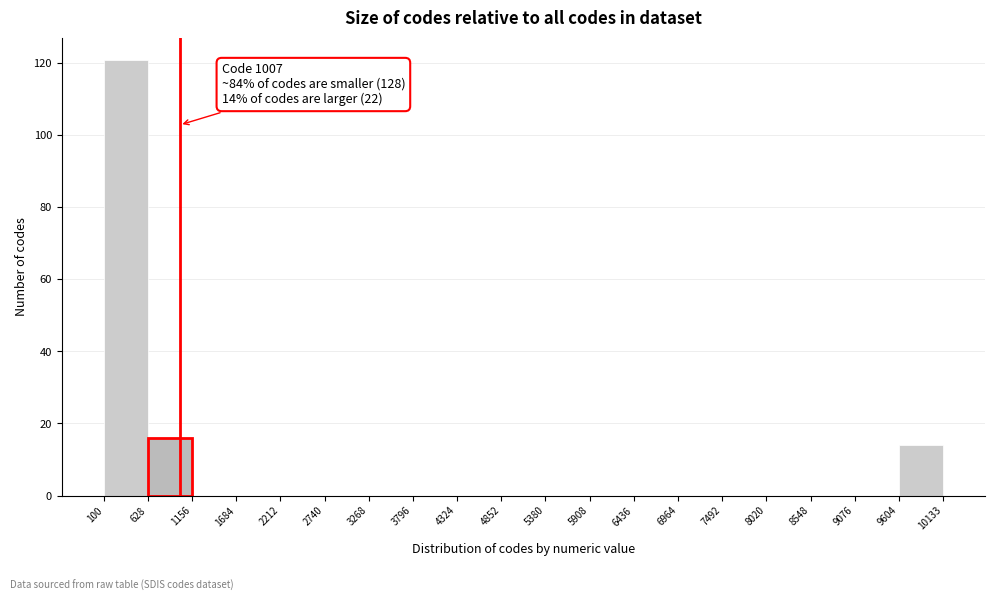

Over which range of the x-axis is the bar tallest?

100 to 628